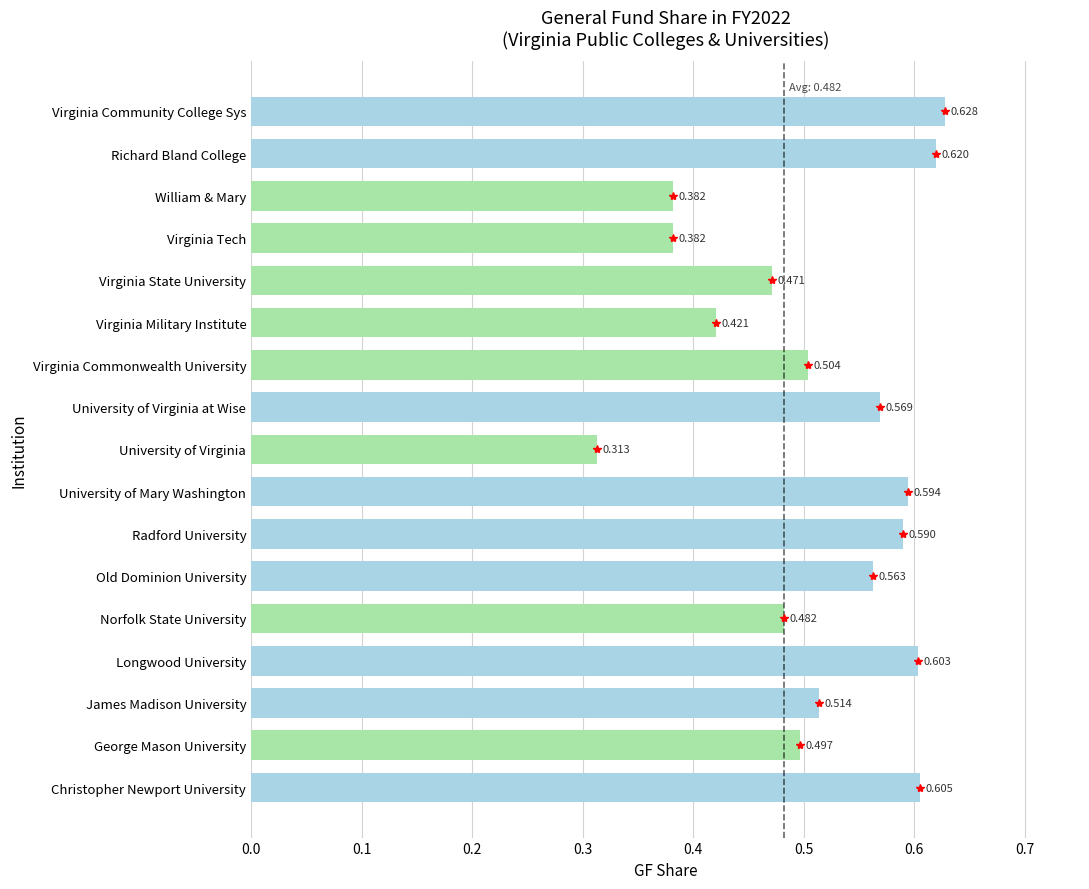

At which label is the value closest to 0?

University of Virginia